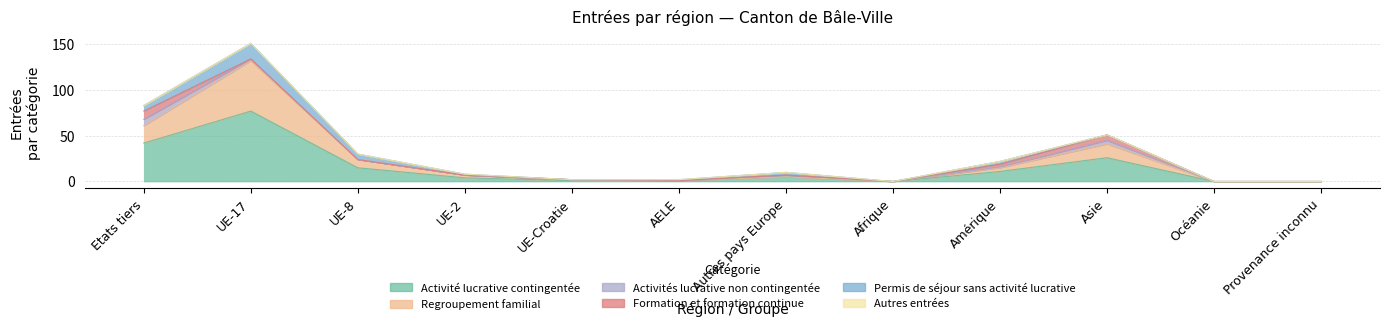

What is the label of the 10th point from the right?

UE-8